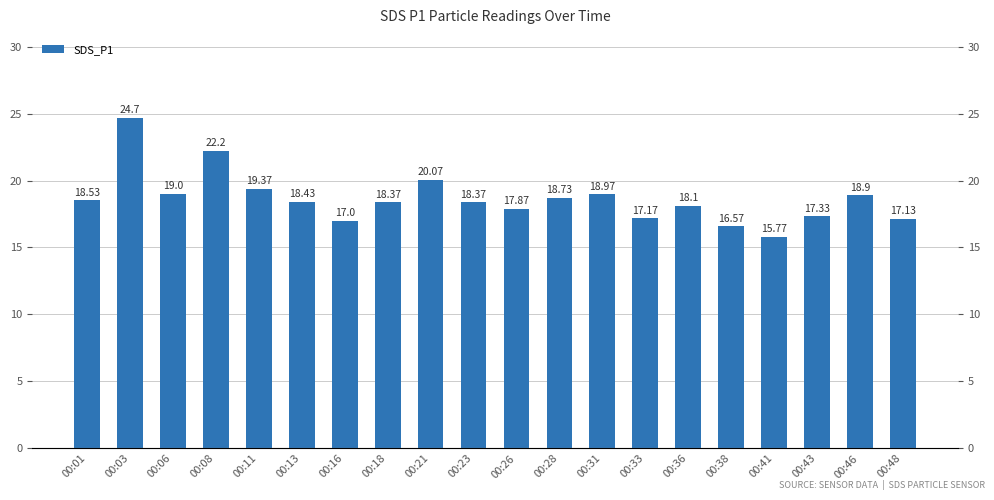

The value at 00:13 is 32.1. True or false?

False